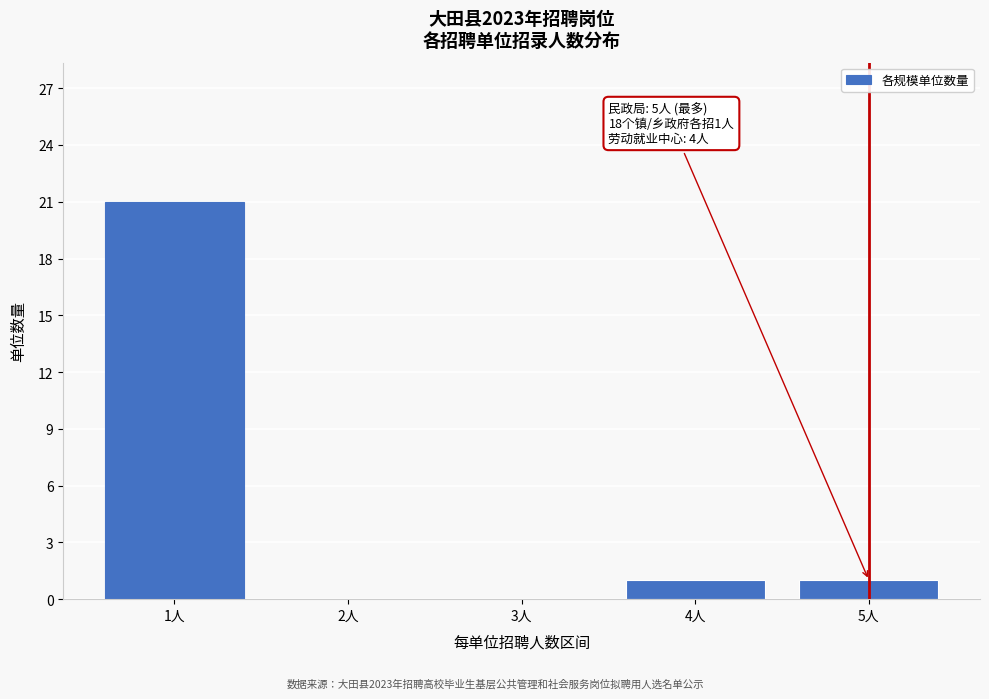

Reading left to right, what are all the values shown in this chart?

1人=21	2人=0	3人=0	4人=1	5人=1